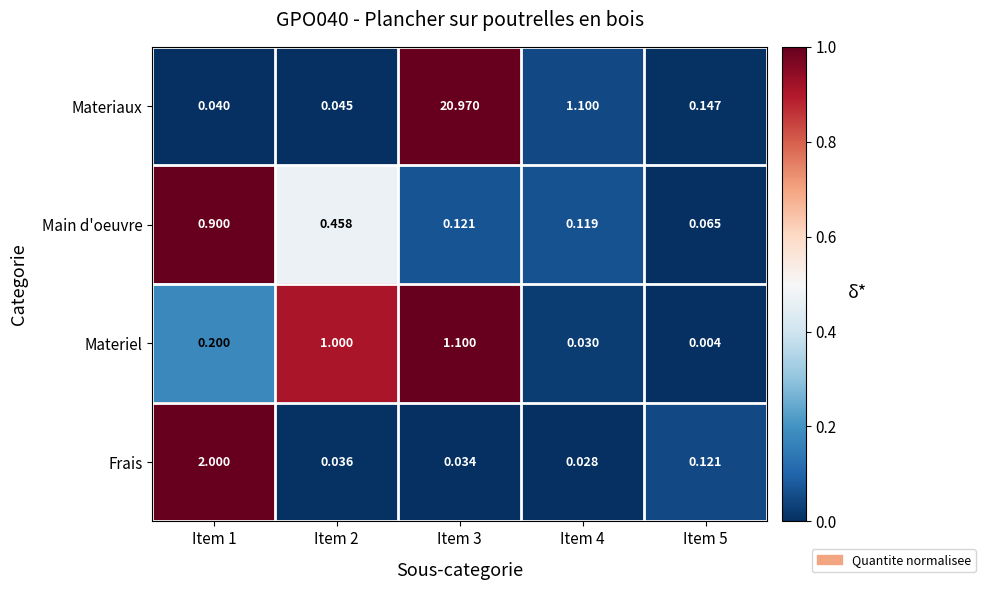

How many data points does each series have?

5